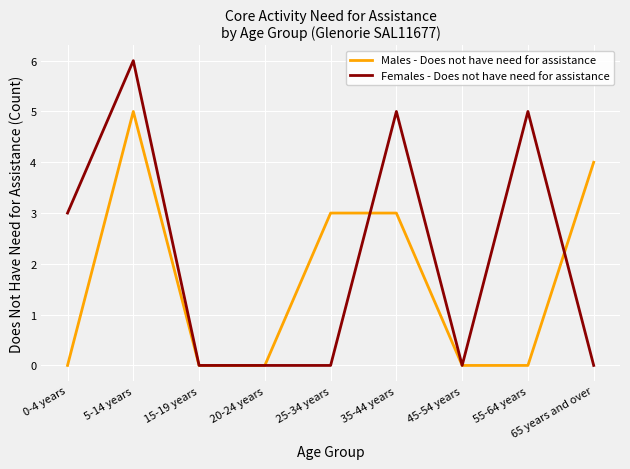

How many Females - Does not have need for assistance values are between 0 and 5?

8